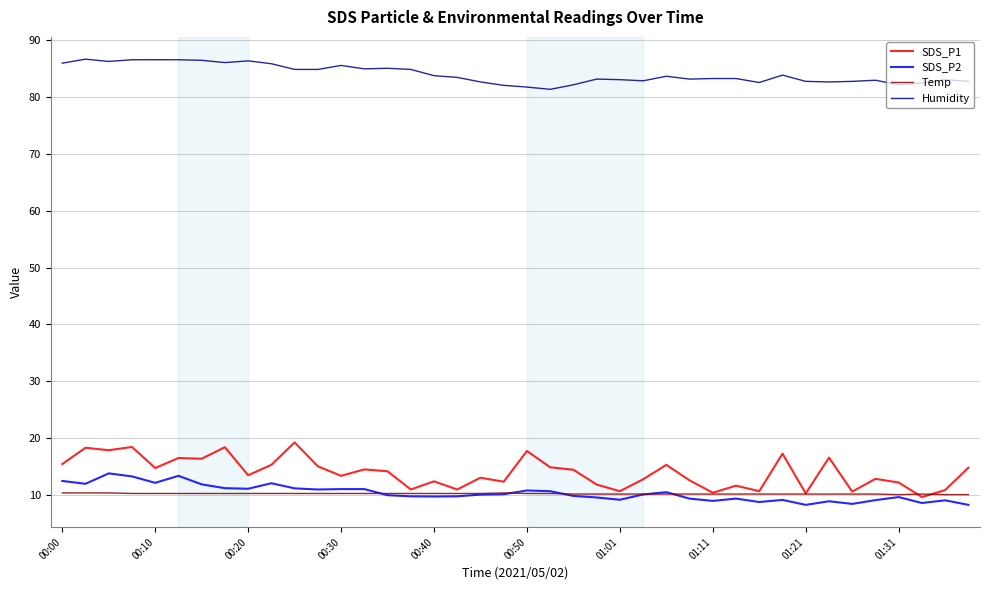

What are all the series names shown in the legend?

SDS_P1, SDS_P2, Temp, Humidity